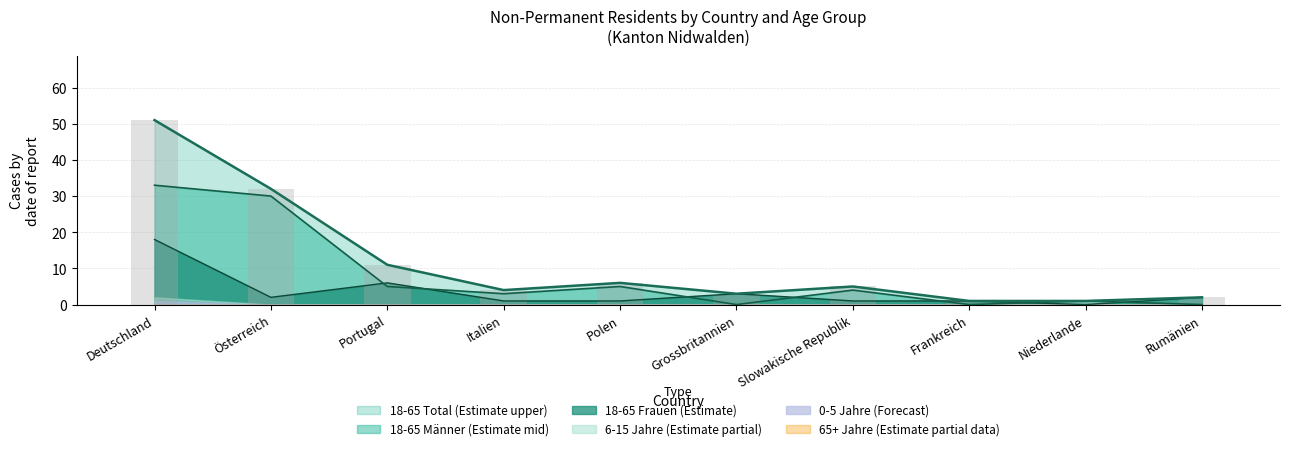

Between Deutschland and Italien, which series saw the biggest shift?

18 - 65 Jahre Total